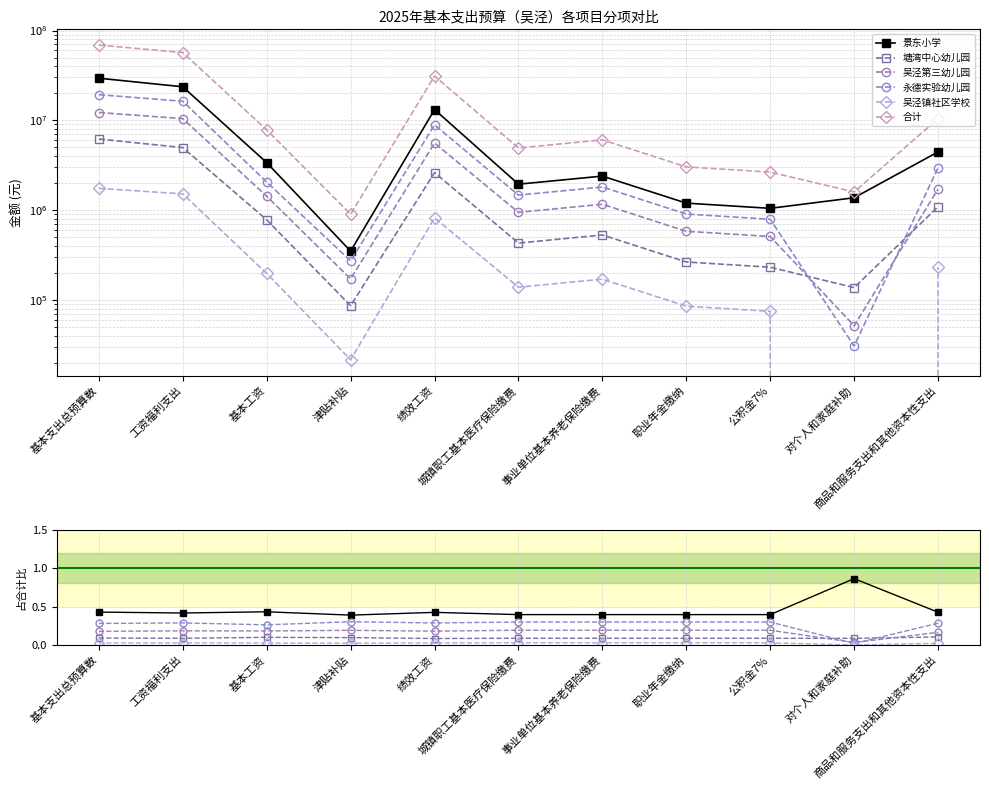

Which category has the highest value in the 永德实验幼儿园 series?

津贴补贴